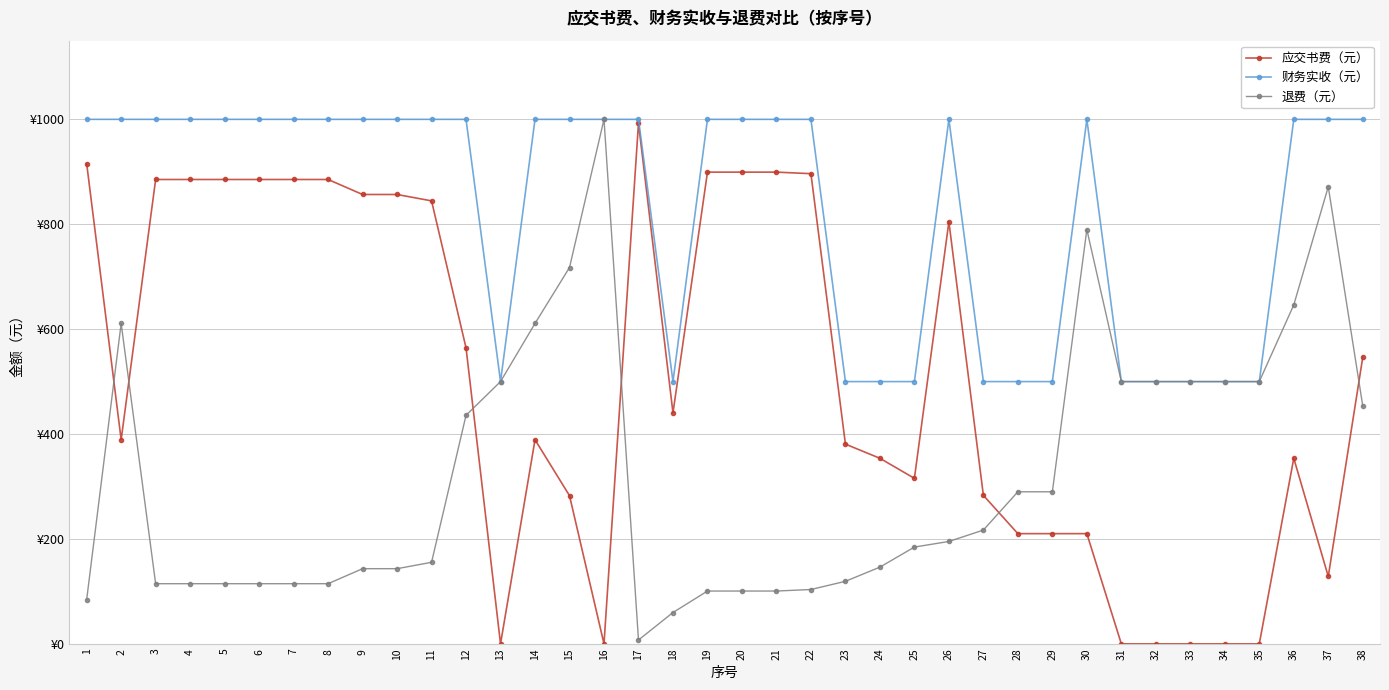

What are all the series names shown in the legend?

应交书费（元）, 财务实收（元）, 退费（元）